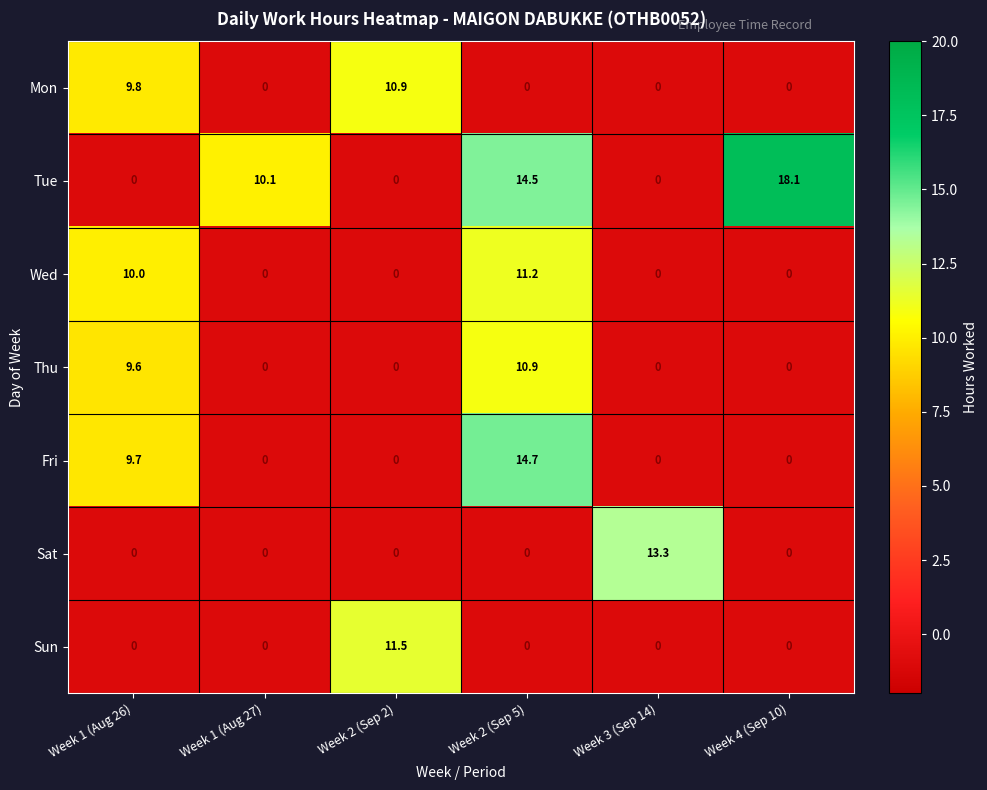

Which series has the widest spread of values?

Tue